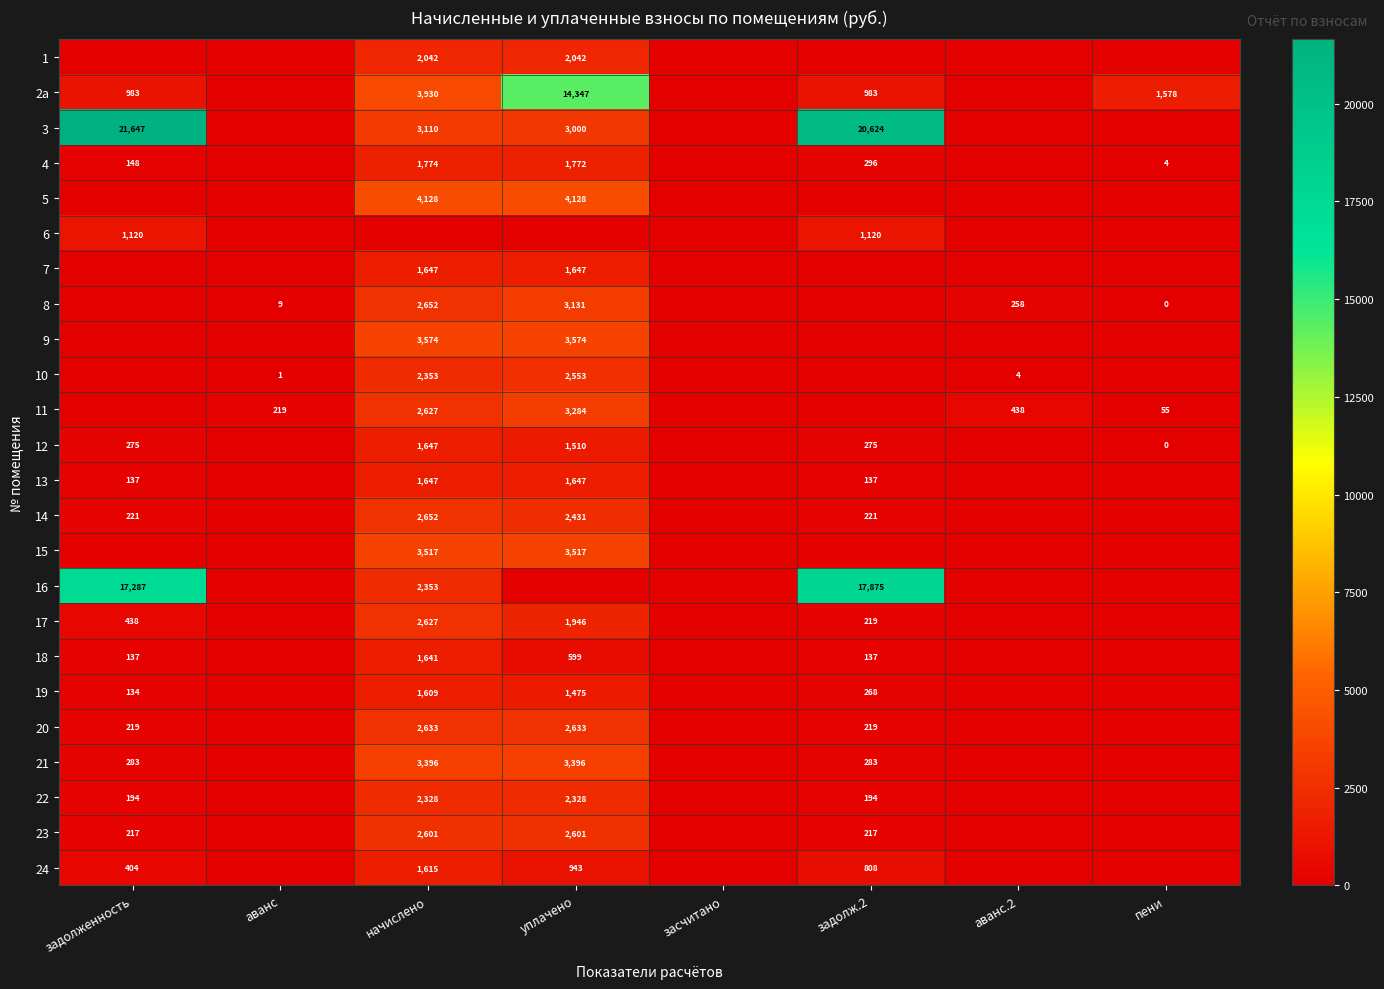

The value of 19 at задолж.2 is 96. True or false?

False